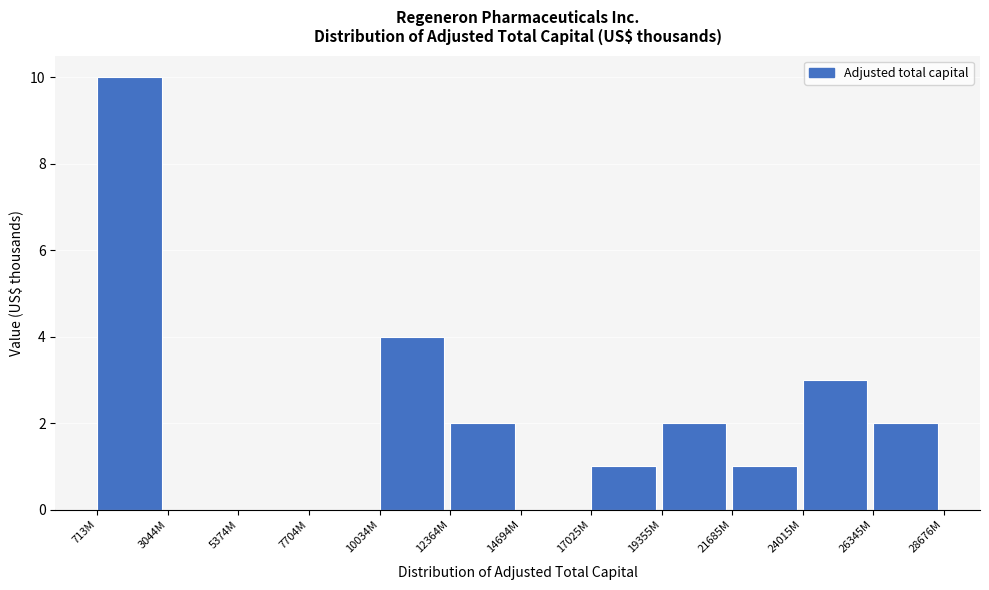

Reading left to right, what are all the values shown in this chart?

713M=10	3044M=0	5374M=0	7704M=0	10034M=4	12364M=2	14694M=0	17025M=1	19355M=2	21685M=1	24015M=3	26345M=2